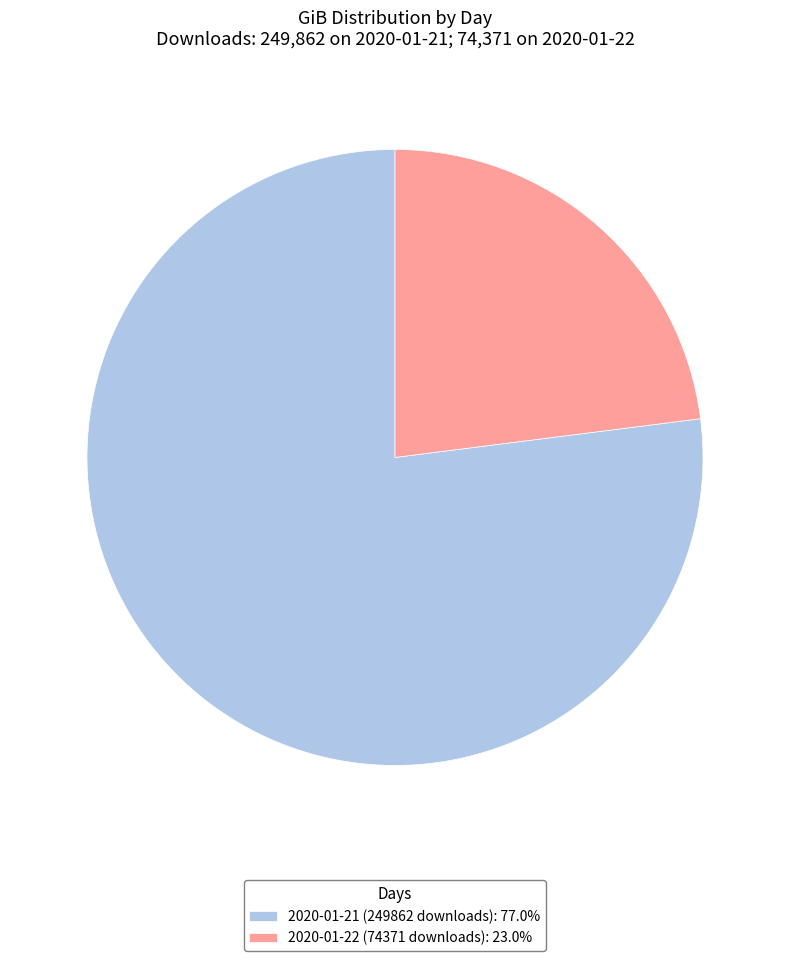

Count the number of slices in the pie.

2